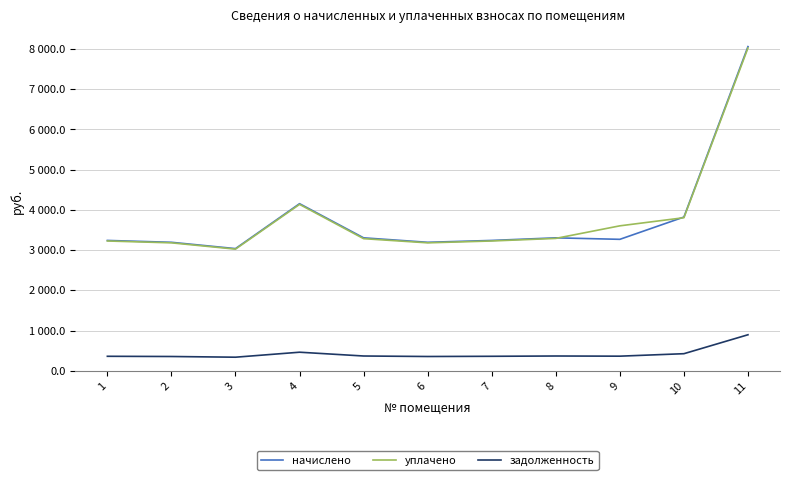

Does the chart have visible grid lines?

Yes